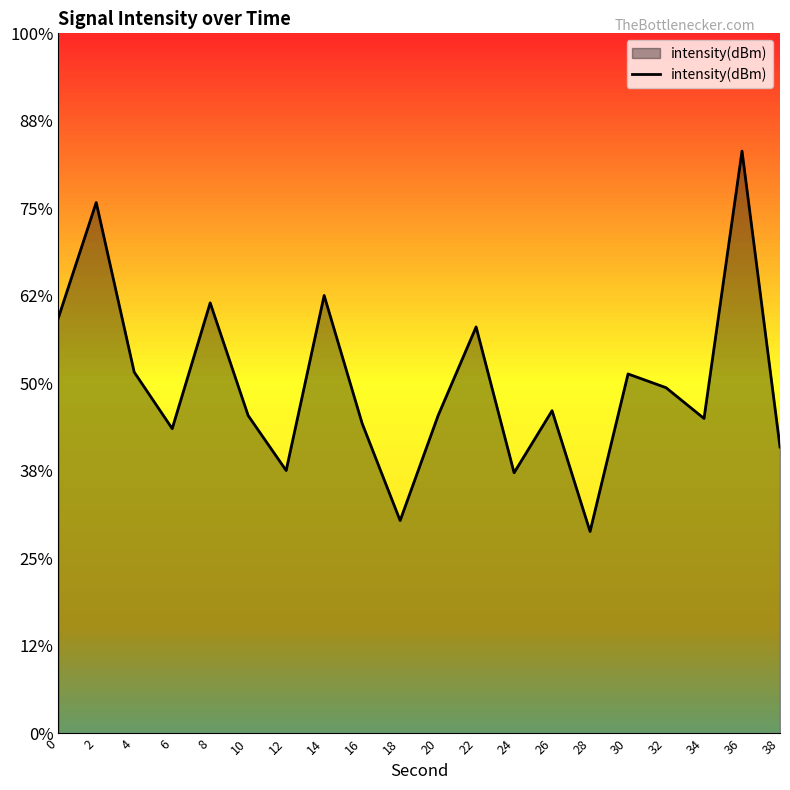

What is the change in value from 6 to 18?

-1.4